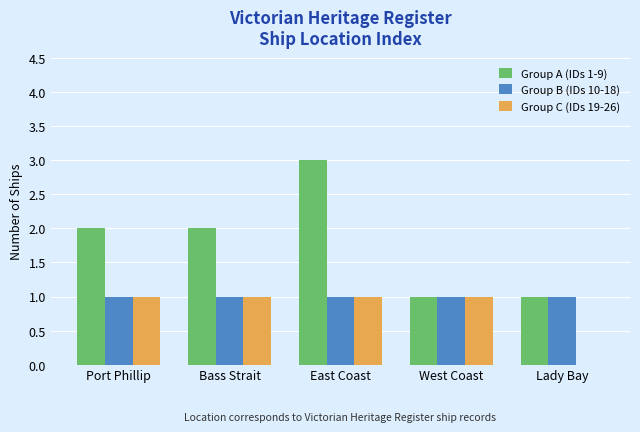

Reading right to left, extract all data points from this chart.

Group A (IDs 1-9): Lady Bay=1	West Coast=1	East Coast=3	Bass Strait=2	Port Phillip=2
Group B (IDs 10-18): Lady Bay=1	West Coast=1	East Coast=1	Bass Strait=1	Port Phillip=1
Group C (IDs 19-26): Lady Bay=0	West Coast=1	East Coast=1	Bass Strait=1	Port Phillip=1